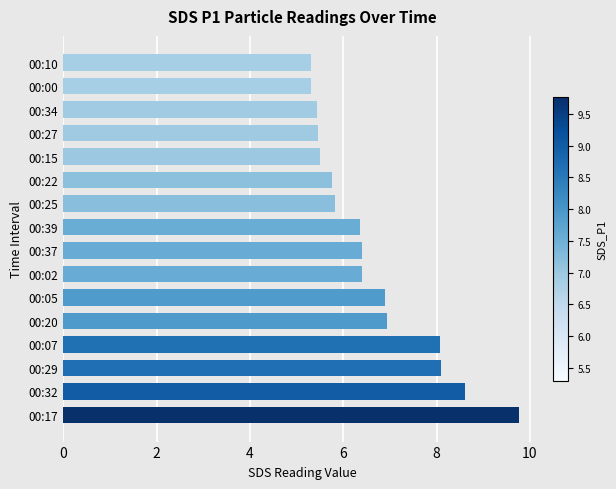

What is the change in value from 00:07 to 00:10?

-2.8